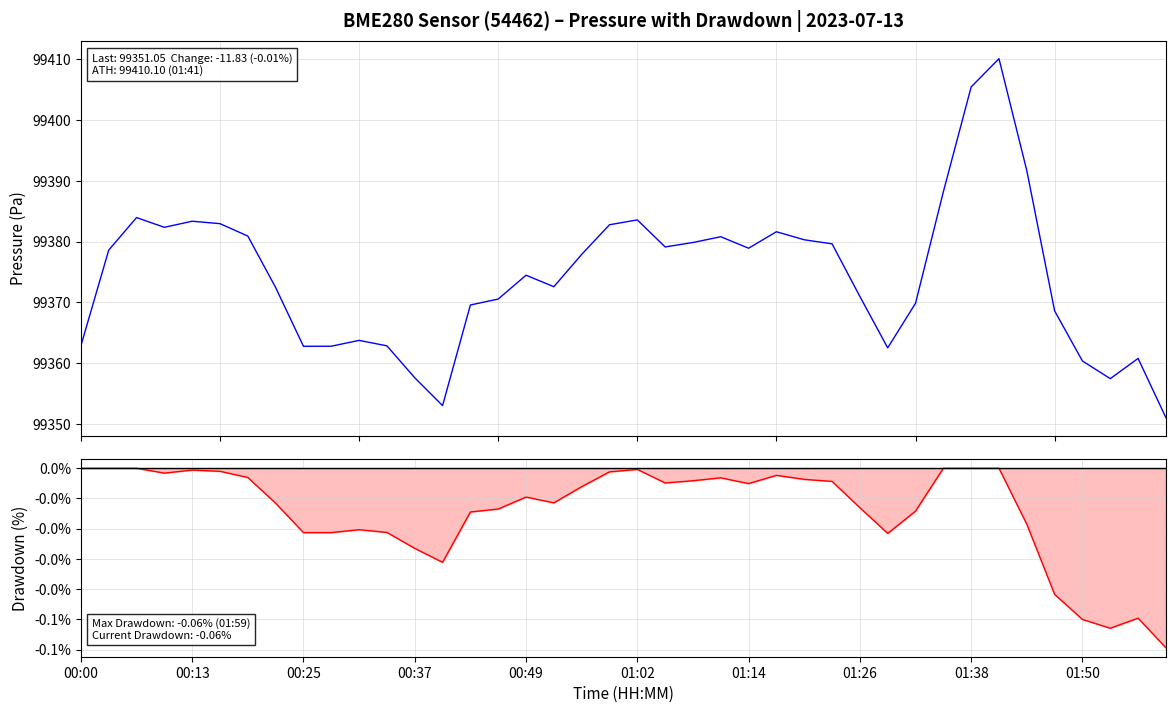

True or false: pressure drawdown and pressure cross at least once.

False